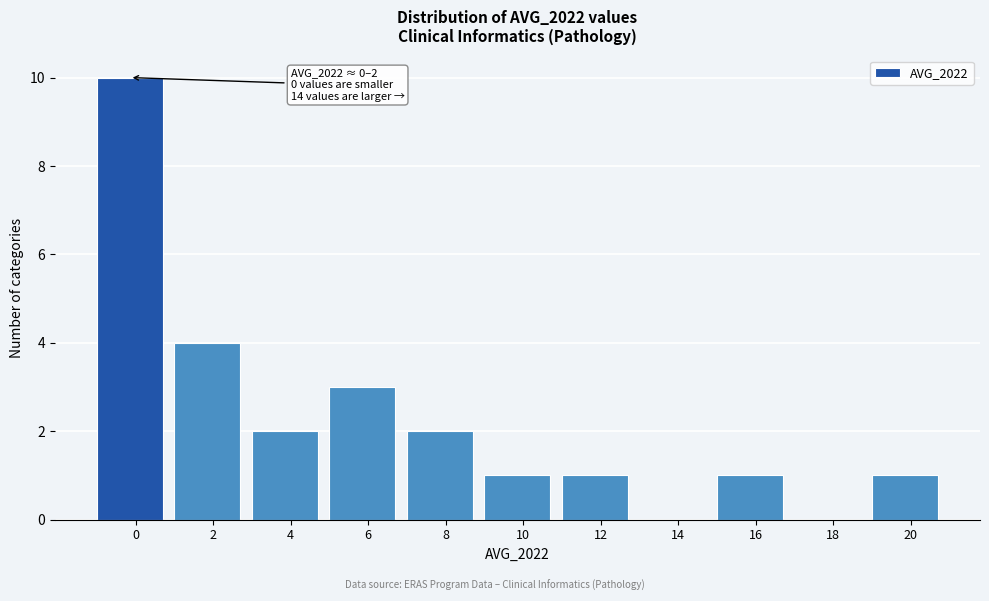

Reading right to left, what are all the values shown in this chart?

20=1	18=0	16=1	14=0	12=1	10=1	8=2	6=3	4=2	2=4	0=10